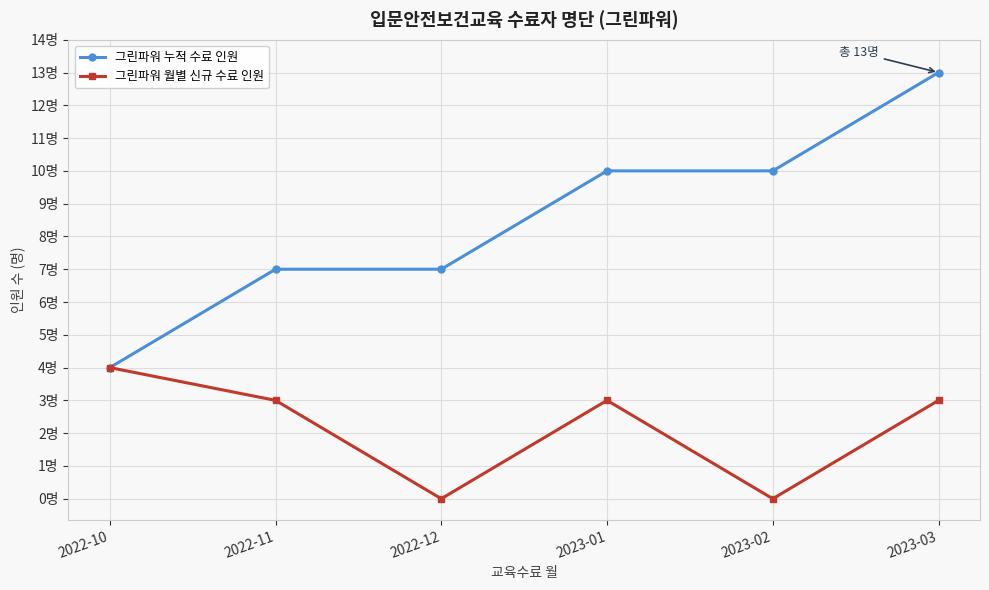

Which has a higher value, 2023-03 or 2022-10?

2023-03